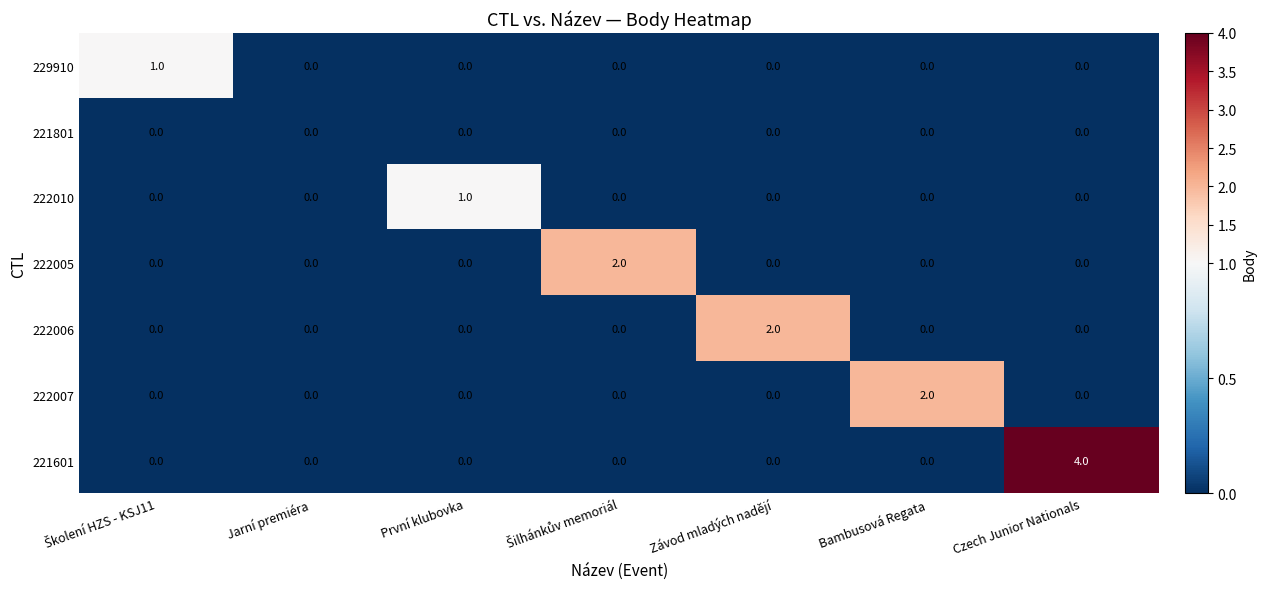

Is it true that 222007 equals 1 at První klubovka?

False